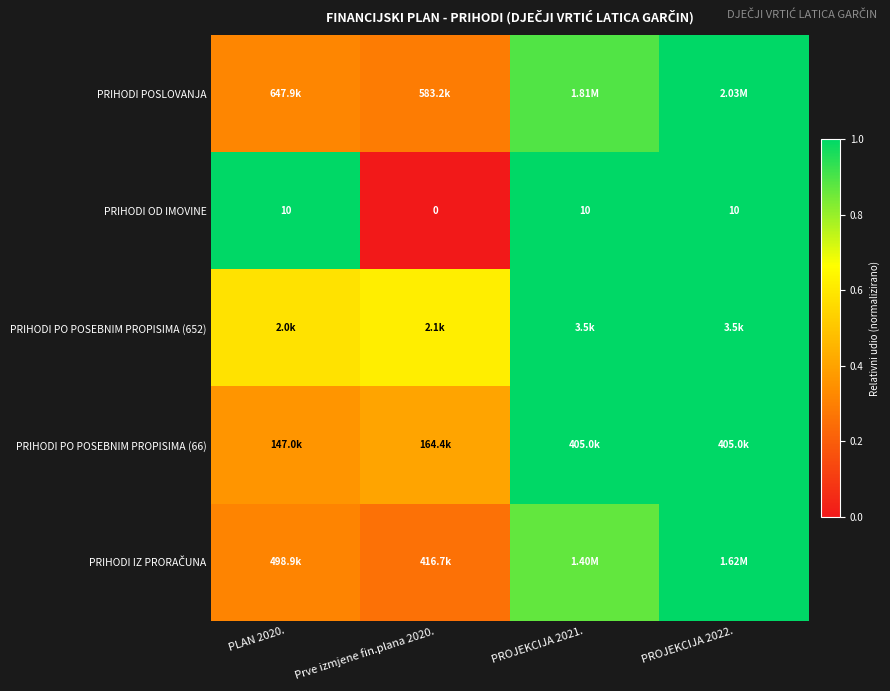

Is the value of PRIHODI OD IMOVINE at PROJEKCIJA 2021. greater than the value of PRIHODI PO POSEBNIM PROPISIMA (66) at PROJEKCIJA 2022.?

No